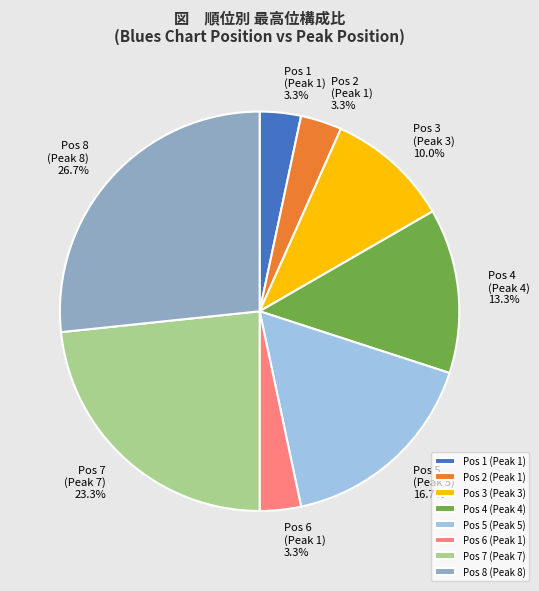

Does Pos 5 (Peak 5) represent more than half of the total?

No